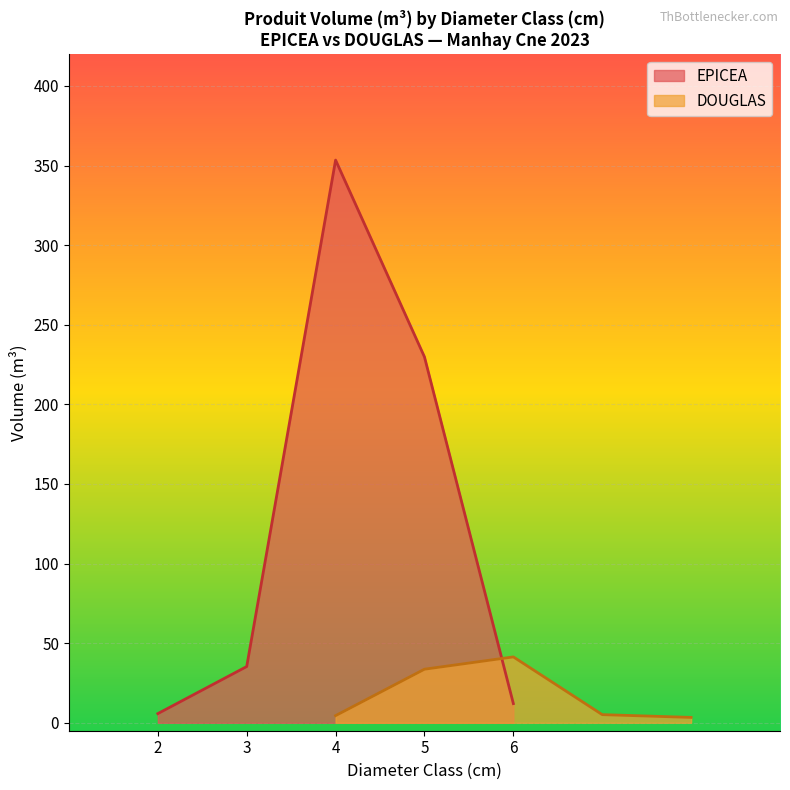

How many interior local peaks does the EPICEA series have?

1